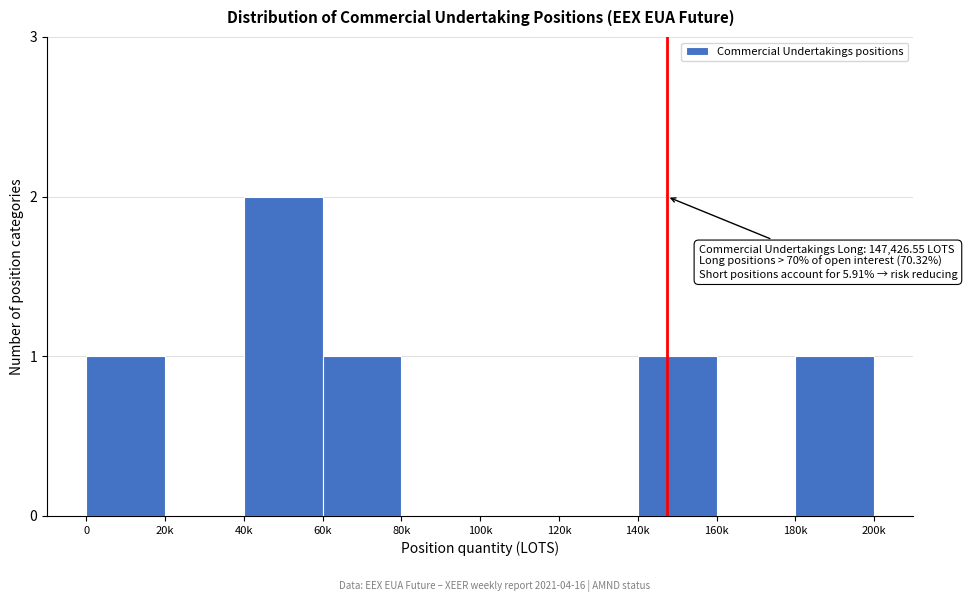

Reading right to left, transcribe all the data shown in this chart.

180k=1	160k=0	140k=1	120k=0	100k=0	80k=0	60k=1	40k=2	20k=0	0=1